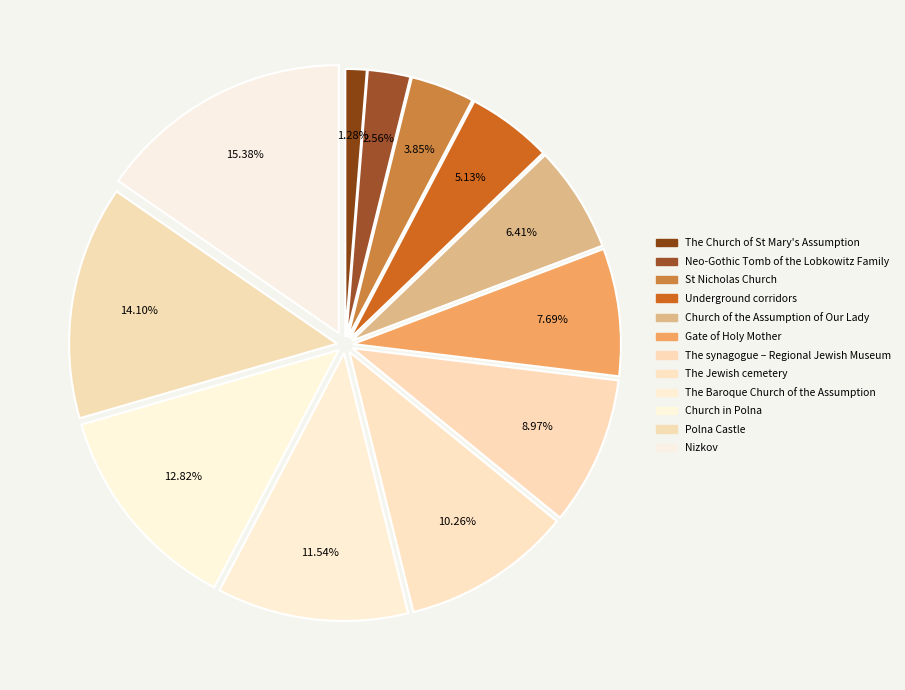

What portion of the pie excludes Gate of Holy Mother?

92.3%